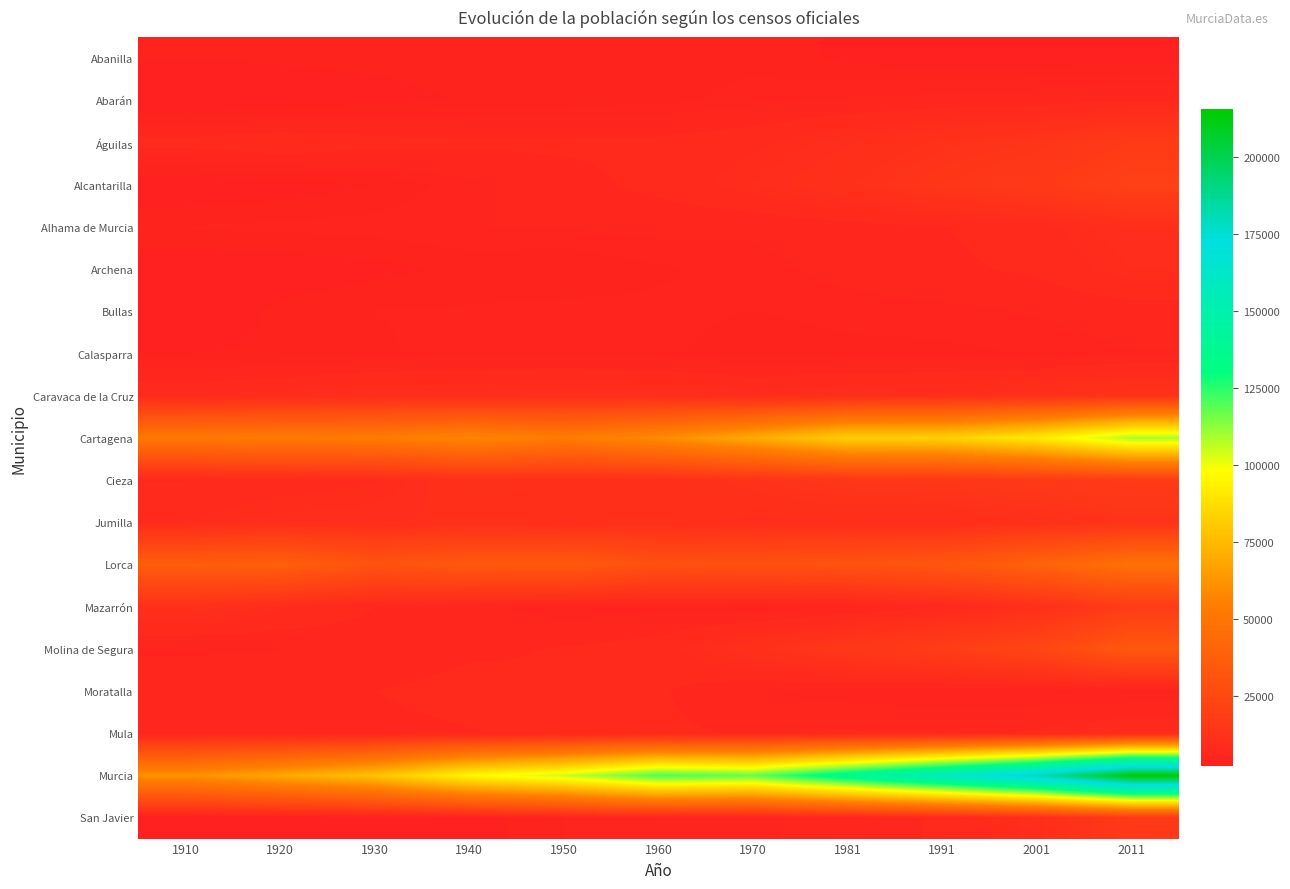

Which has a higher value, 1991 or 1940?

1940